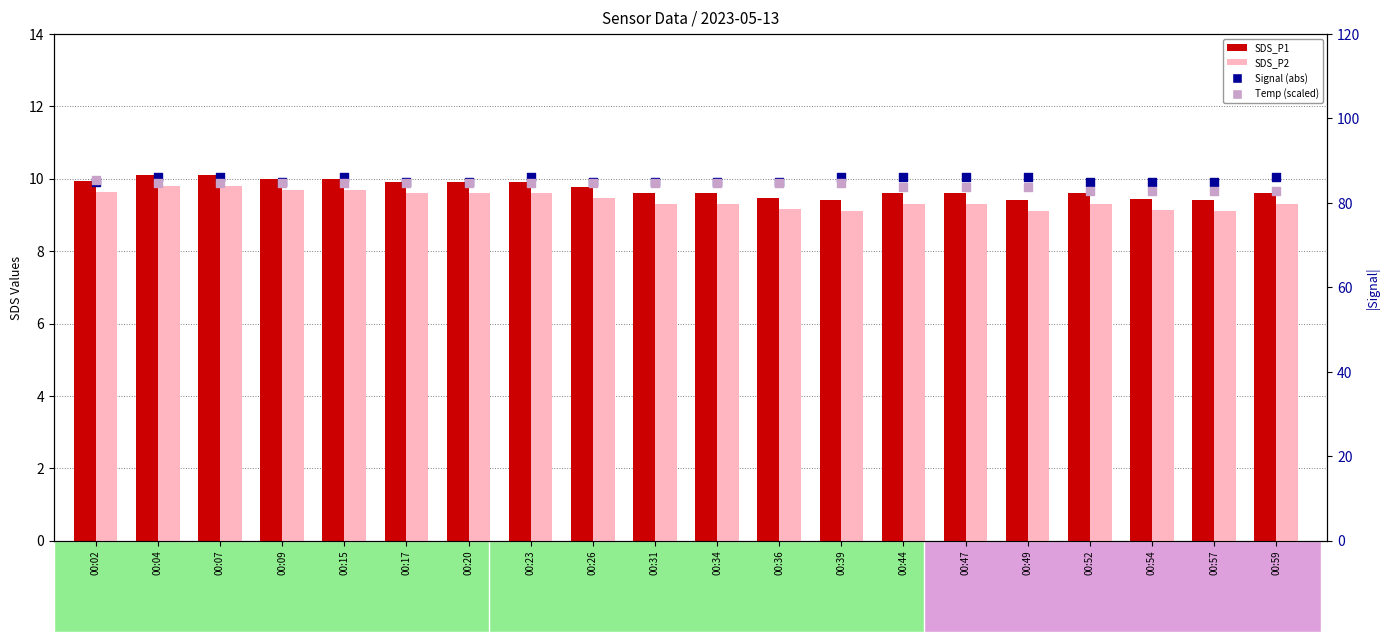

At which category is the sum across all series the highest?

00:04